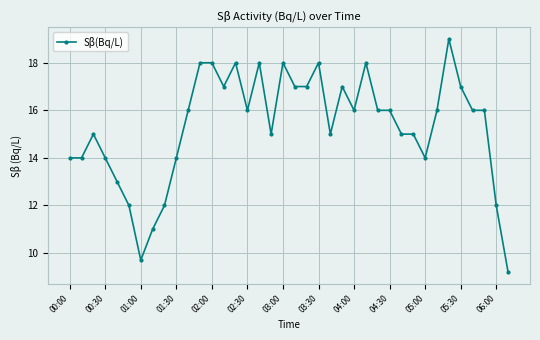

What is the minimum value shown in the chart?

9.2